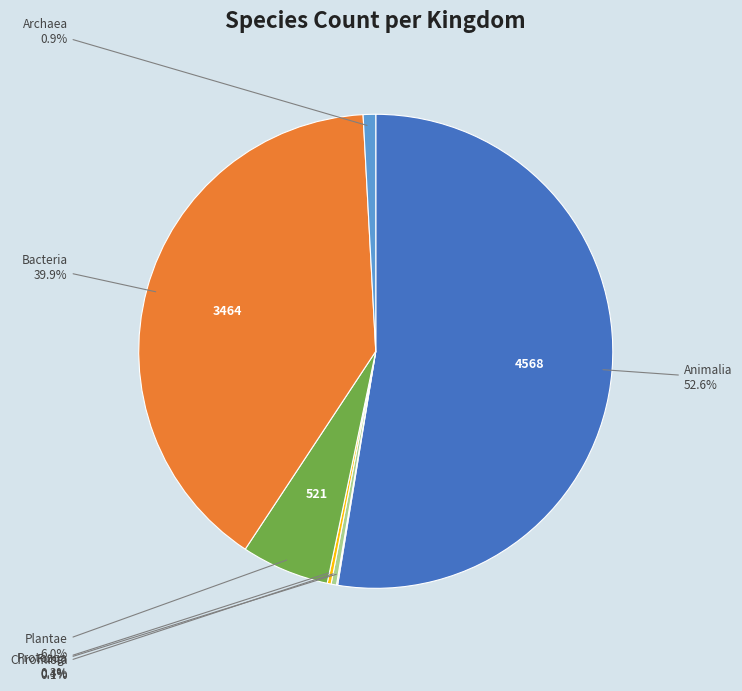

To the nearest percent, what is the average slice percentage?

14%